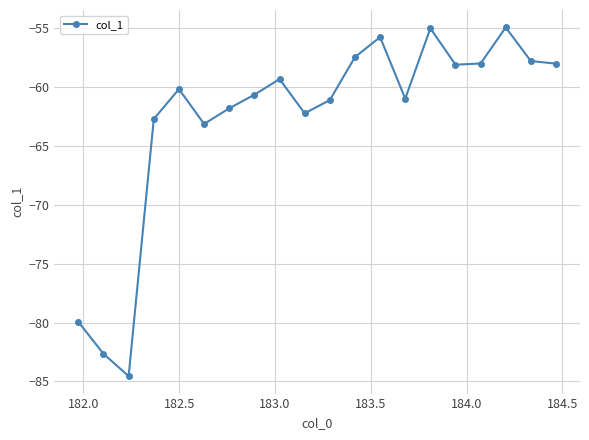

How many interior local peaks (higher than both neighbors) does the data have?

5